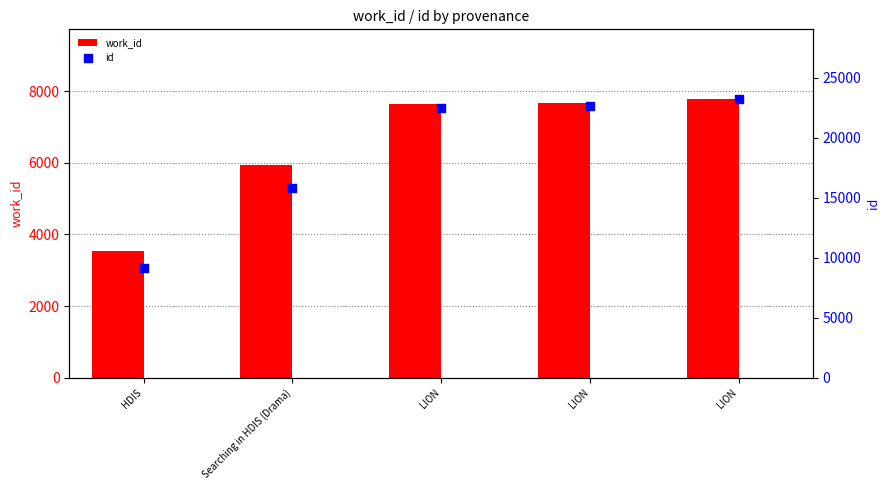

At which category is the sum across all series the highest?

LION